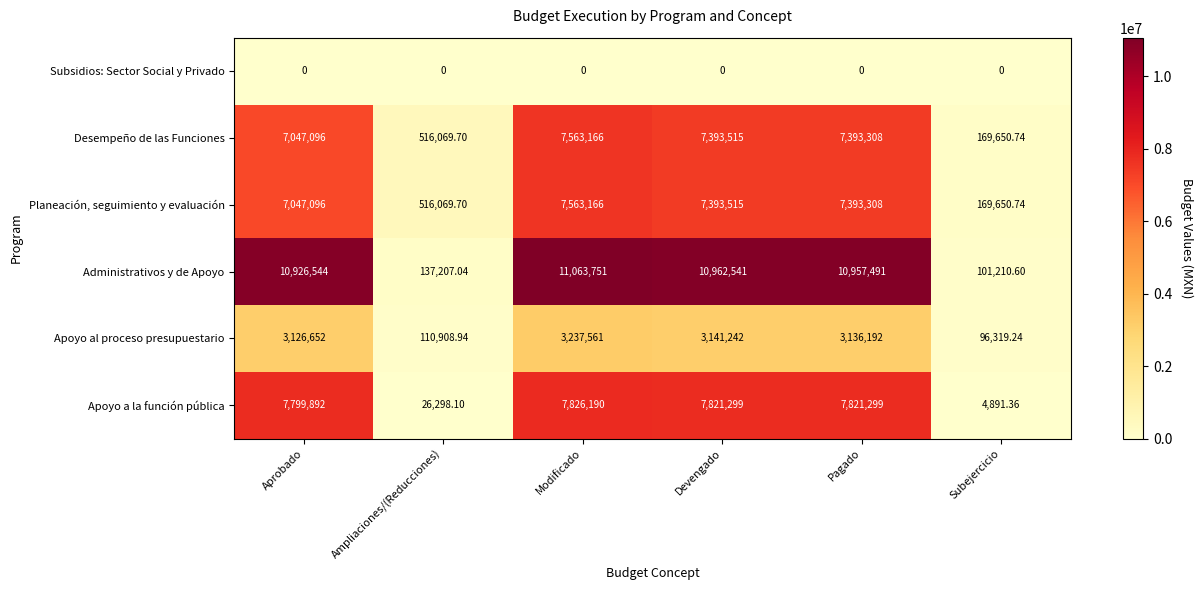

Count the number of categories in the chart.

6